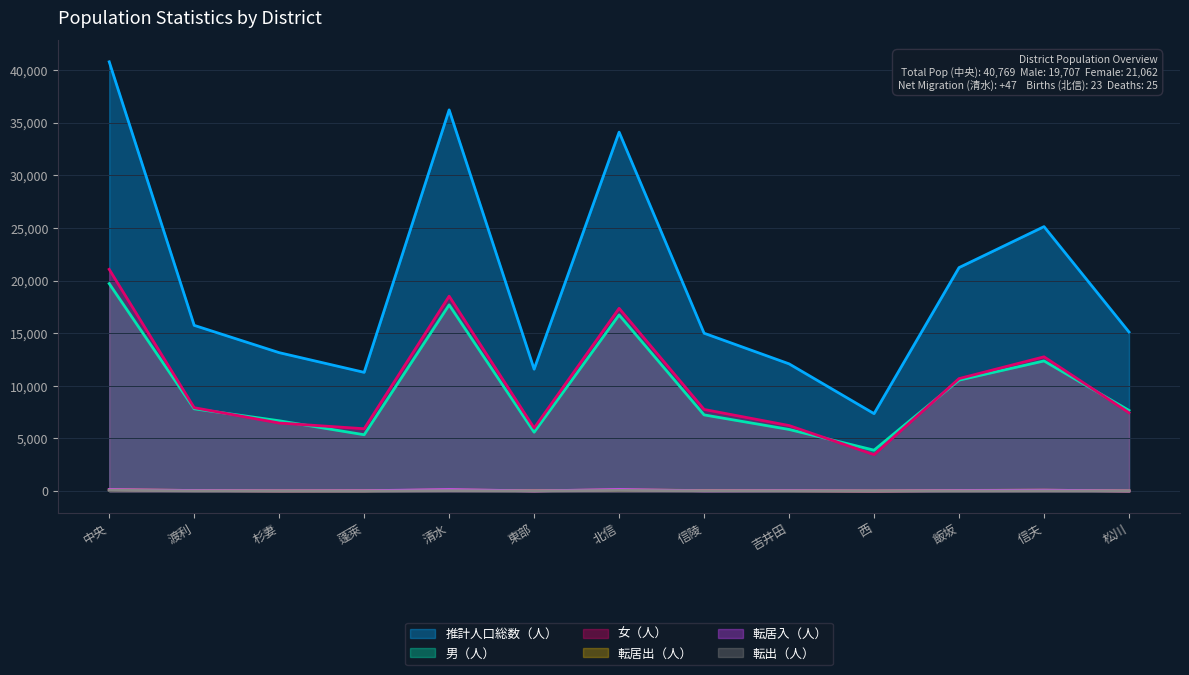

At how many categories does at least one series exceed 34295?

2